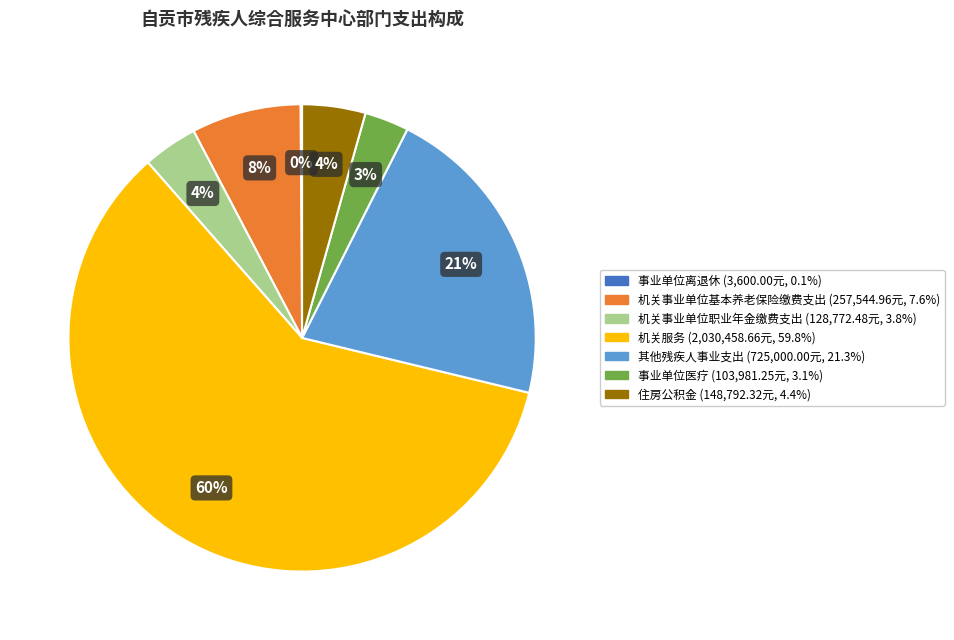

Which slice is the largest?

机关服务